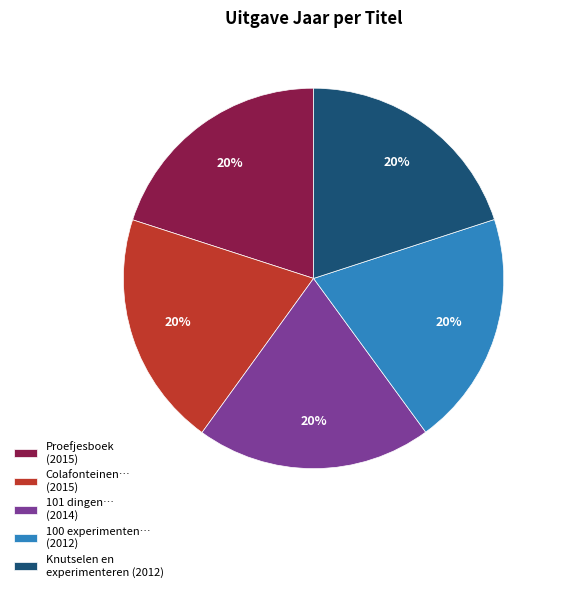

What is the ratio of the value at Proefjesboek (2015) to the value at 101 dingen… (2014)?

1.0